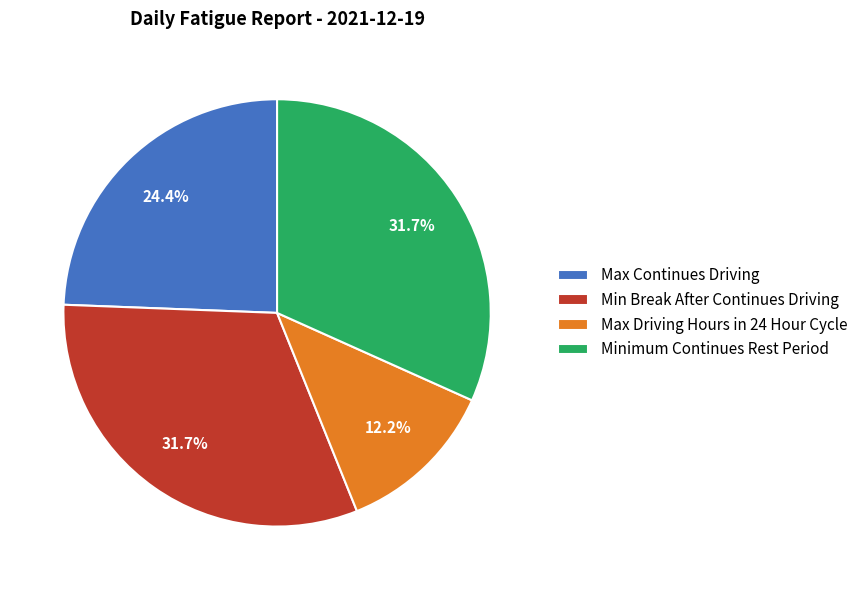

Combined, do Max Continues Driving and Minimum Continues Rest Period account for over 50%?

Yes